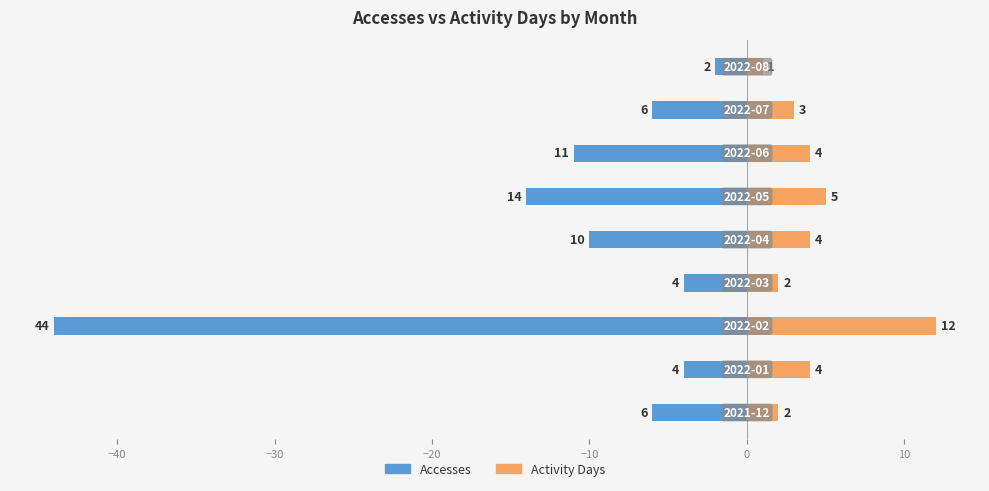

What is the value of the Activity Days bar at the 6th from the left?

5